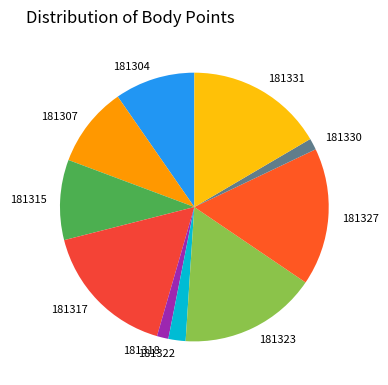

Does 181327 represent more than half of the total?

No